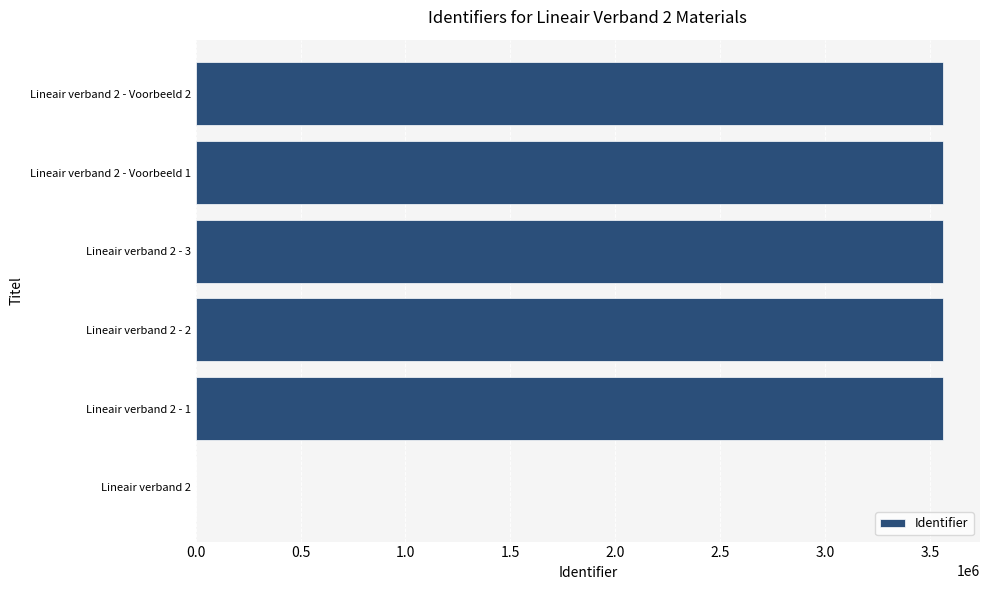

Is it true that the value at Lineair verband 2 is 2437315?

False